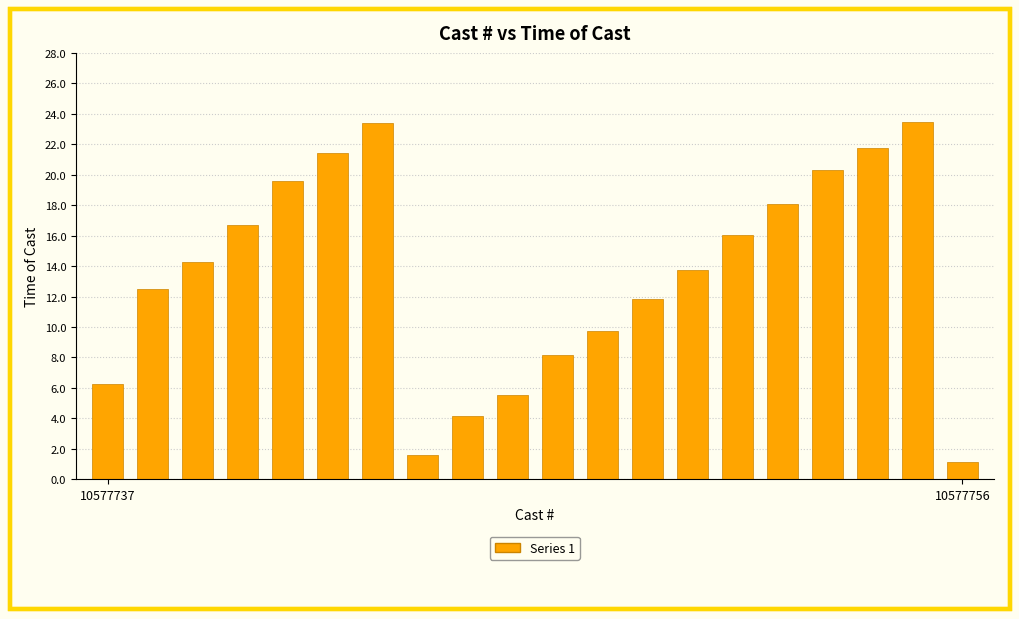

What is the minimum value shown in the chart?

1.2